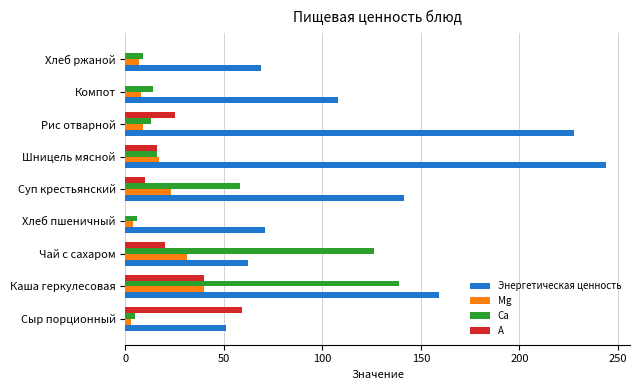

The value of Ca at Рис отварной is 13.0. True or false?

True